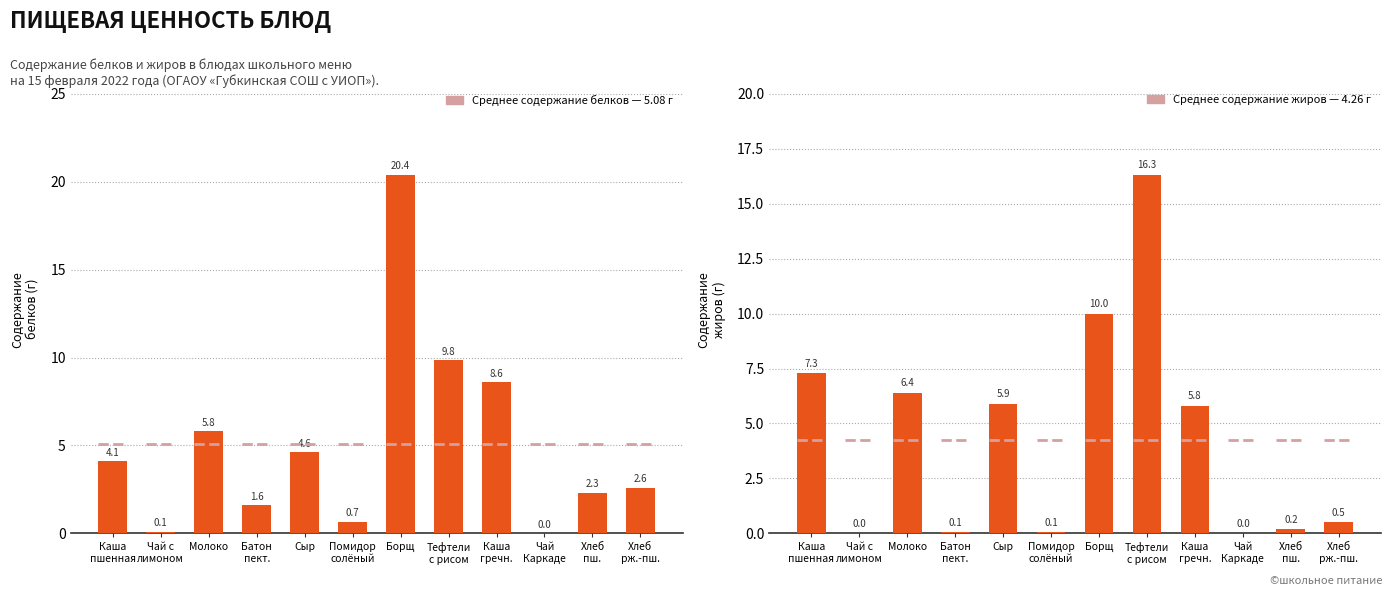

How many data points does each series have?

12